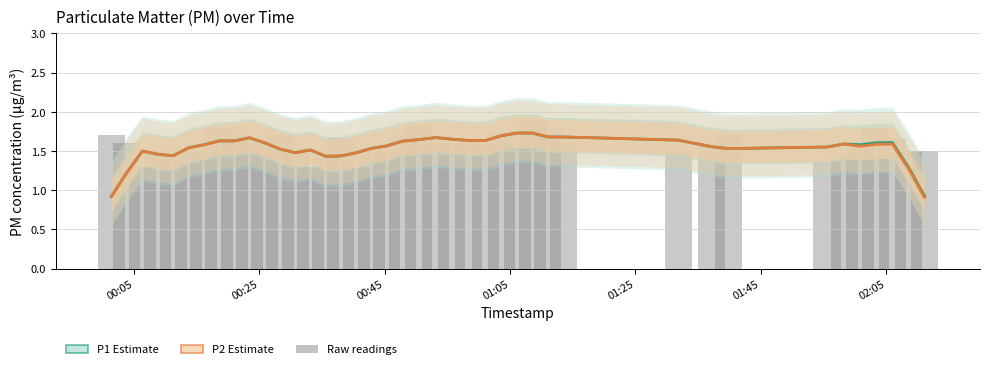

What is the sum of all P2 values?

61.3